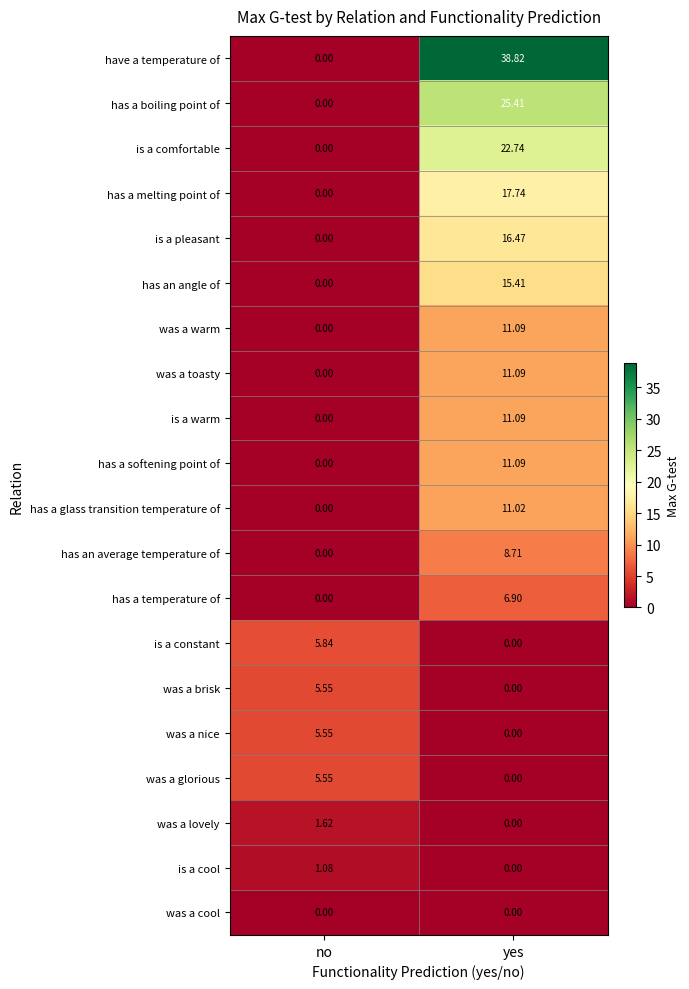

At which category does the chart reach its peak across all series?

yes